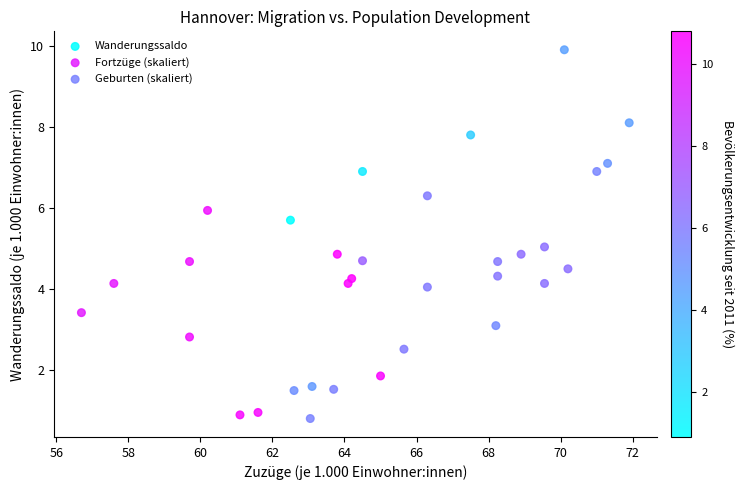

Which series has the widest spread of Y values?

Wanderungssaldo